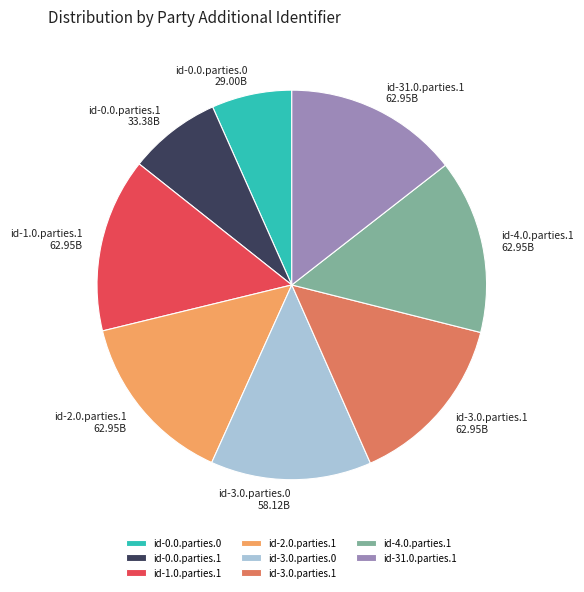

Approximately how many times larger is the value at id-1.0.parties.1 compared to id-0.0.parties.0?

2.2